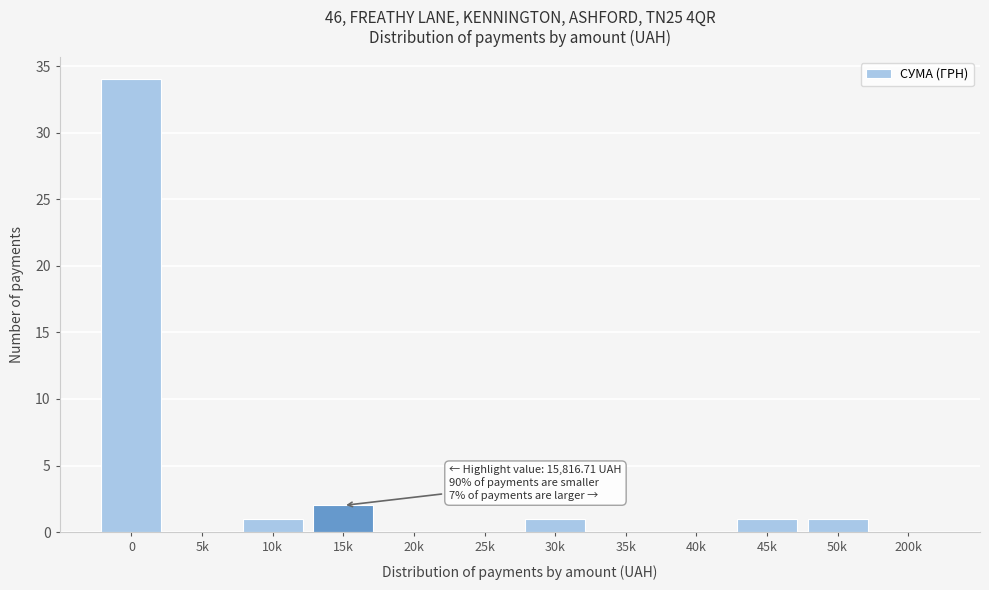

Reading left to right, what are all the values shown in this chart?

0=34	5k=0	10k=1	15k=2	20k=0	25k=0	30k=1	35k=0	40k=0	45k=1	50k=1	200k=0